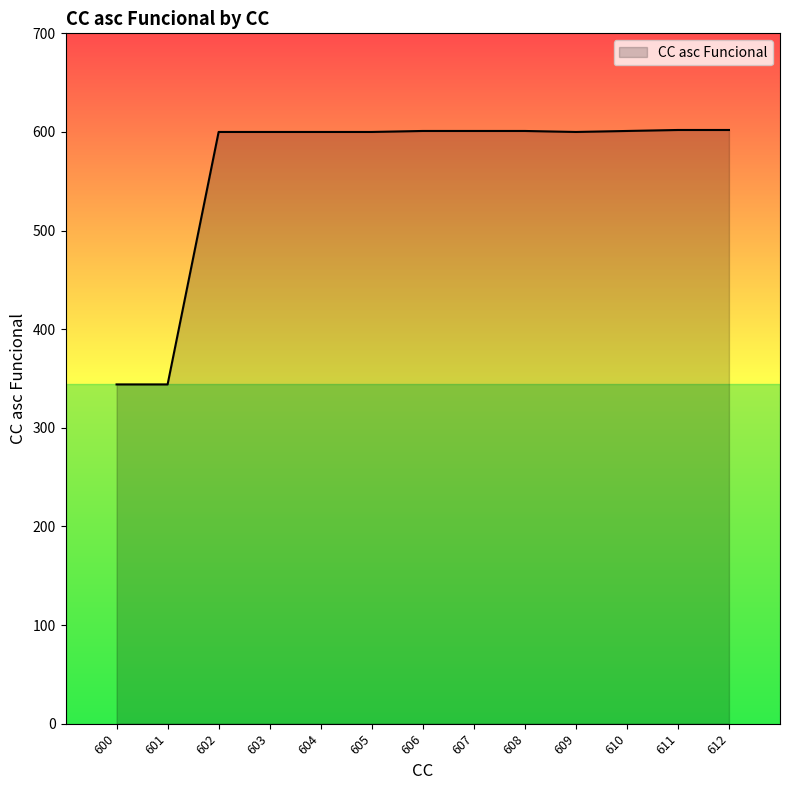

True or false: the data shows 600 at 605.

True